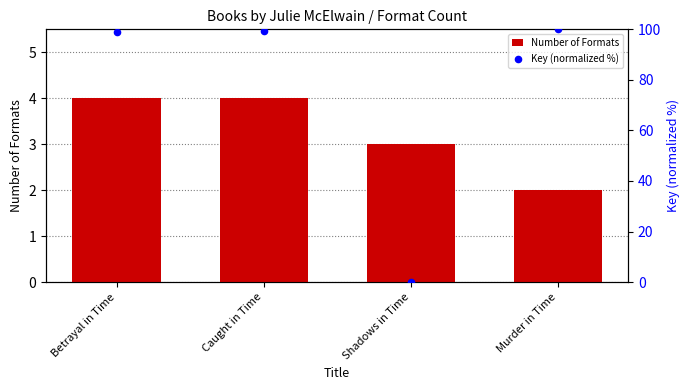

What are all the series names shown in the legend?

Number of Formats, Key (normalized %)